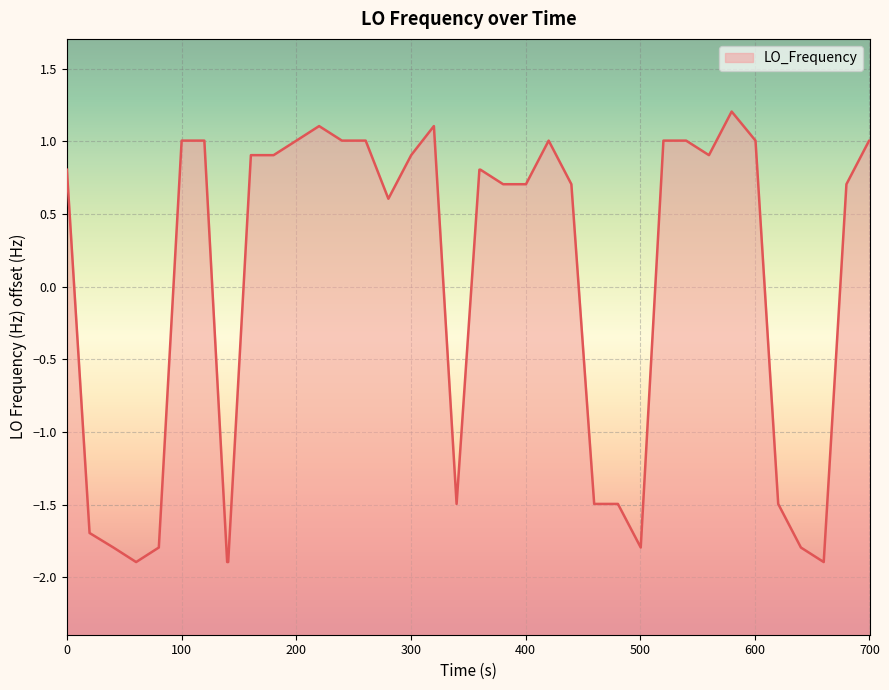

The value at 0 is 0.8. True or false?

True